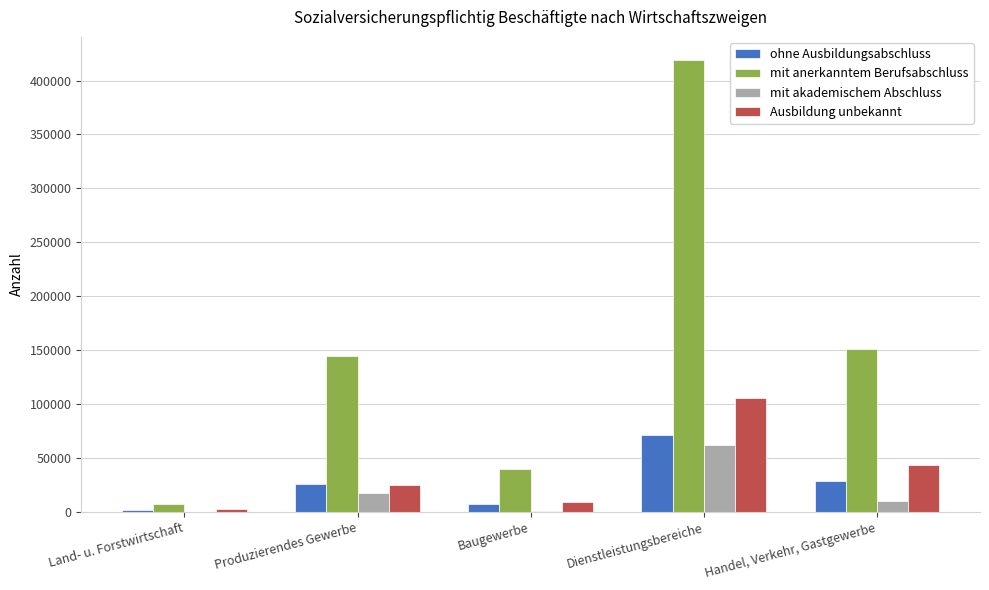

At which label does ohne Ausbildungsabschluss reach its peak?

Dienstleistungsbereiche